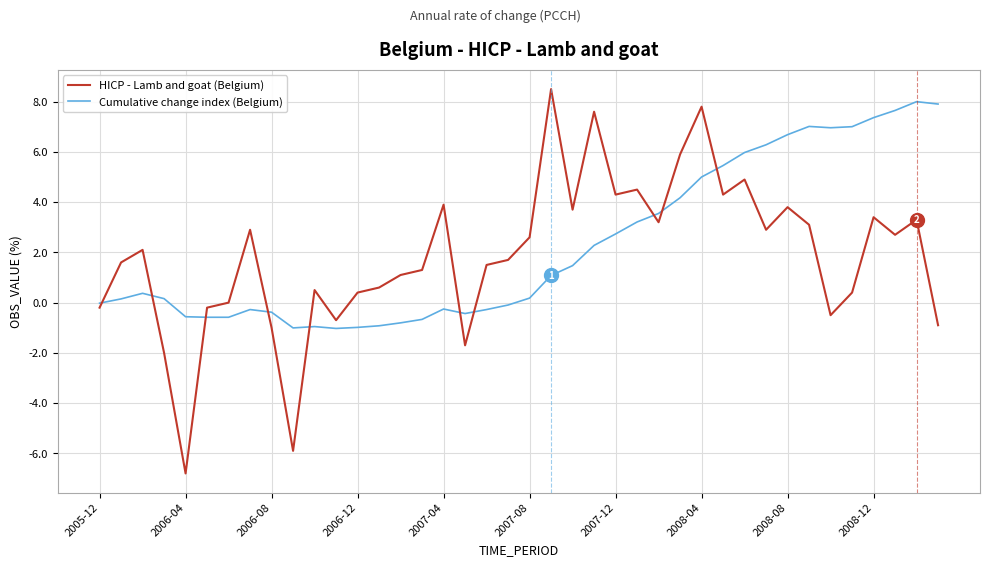

Which series has the largest range (max minus min)?

HICP - Lamb and goat (Belgium)